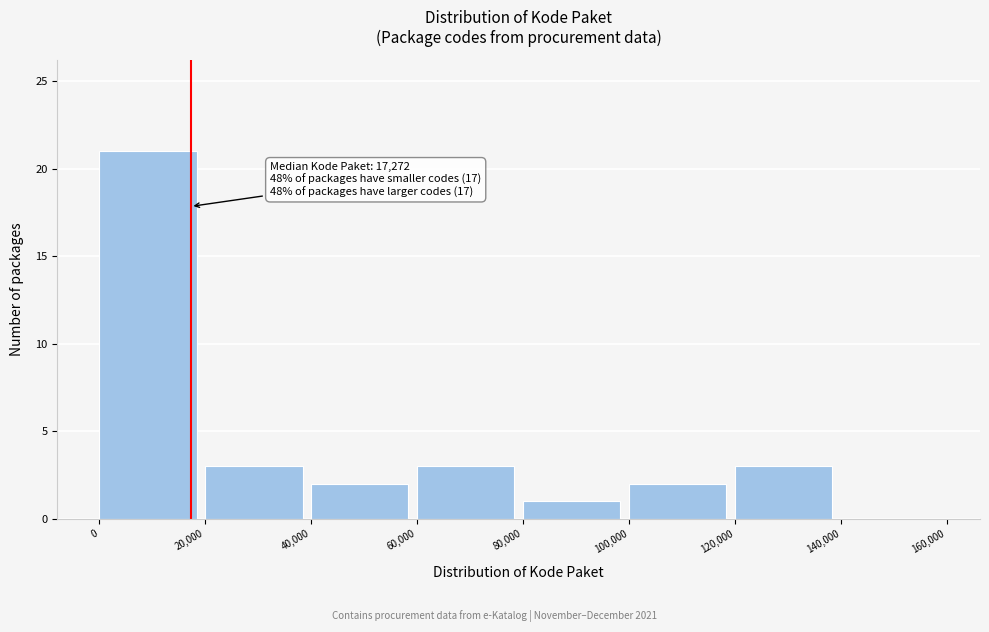

Over which range of the x-axis is the bar tallest?

0 to 20,000